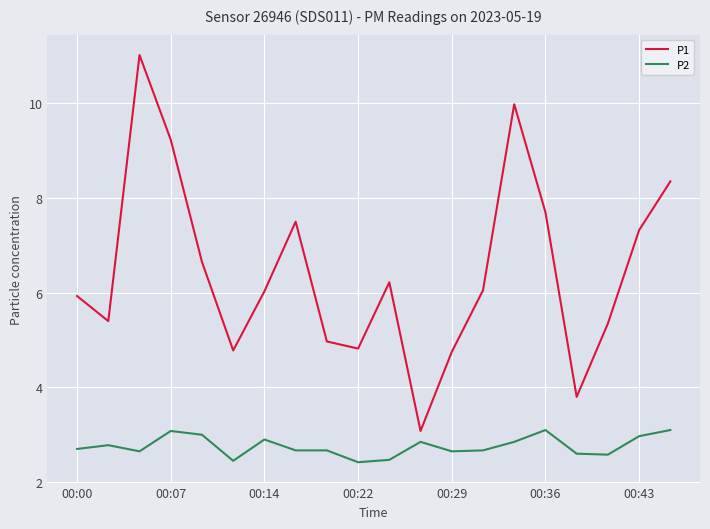

True or false: P1 and P2 intersect in this chart.

False